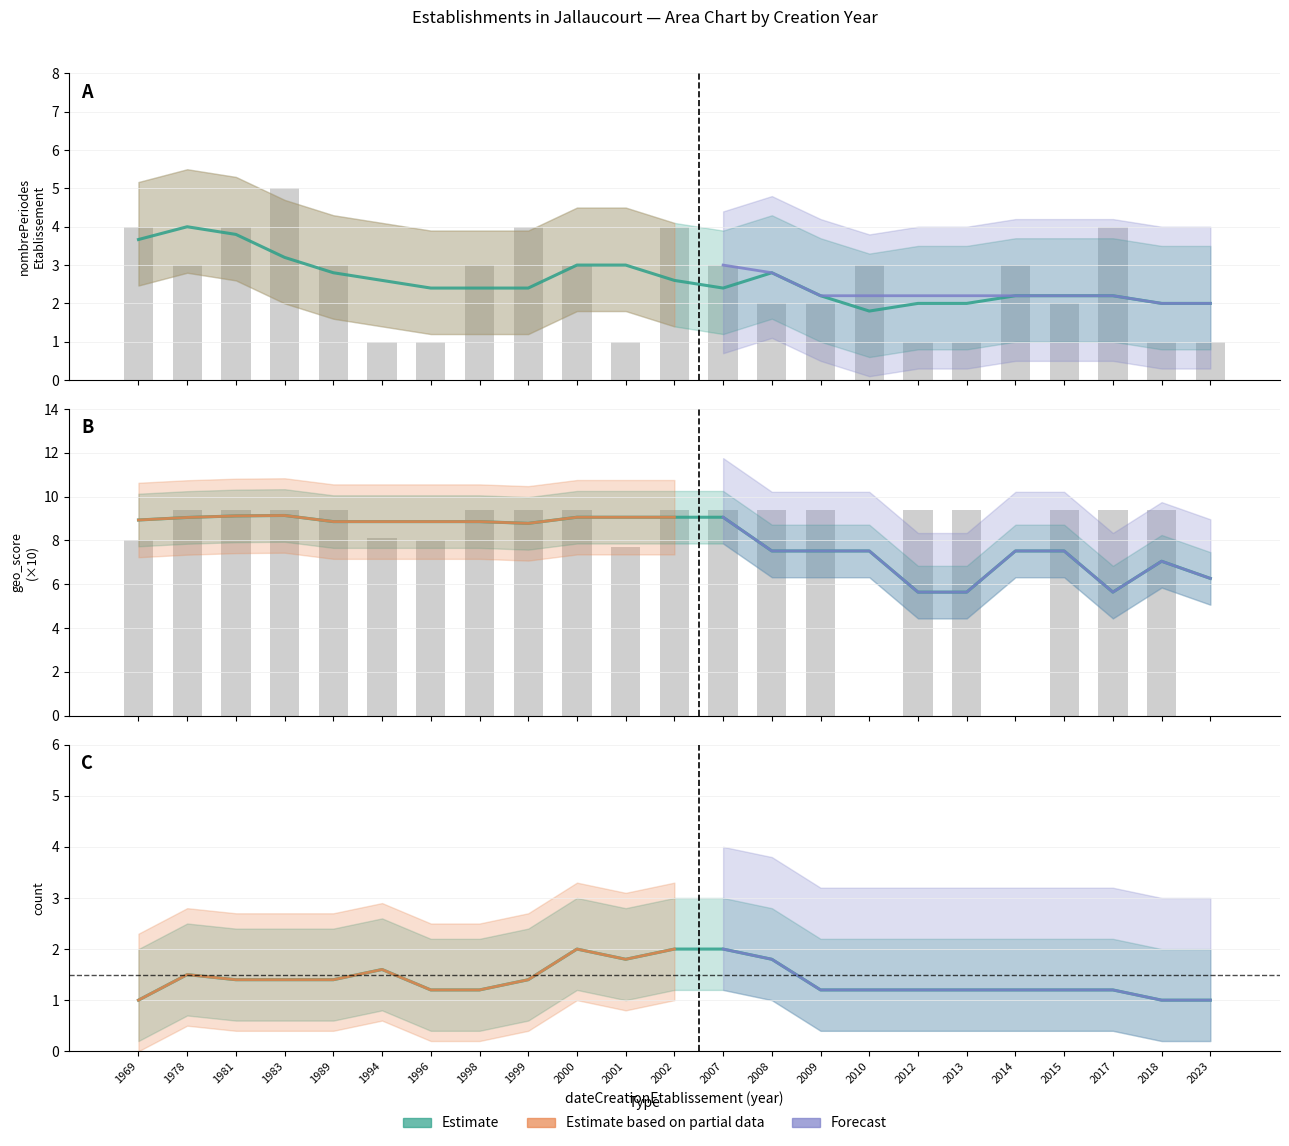

Between 1981 and 1989, which series saw the biggest shift?

nombrePeriodesEtablissement